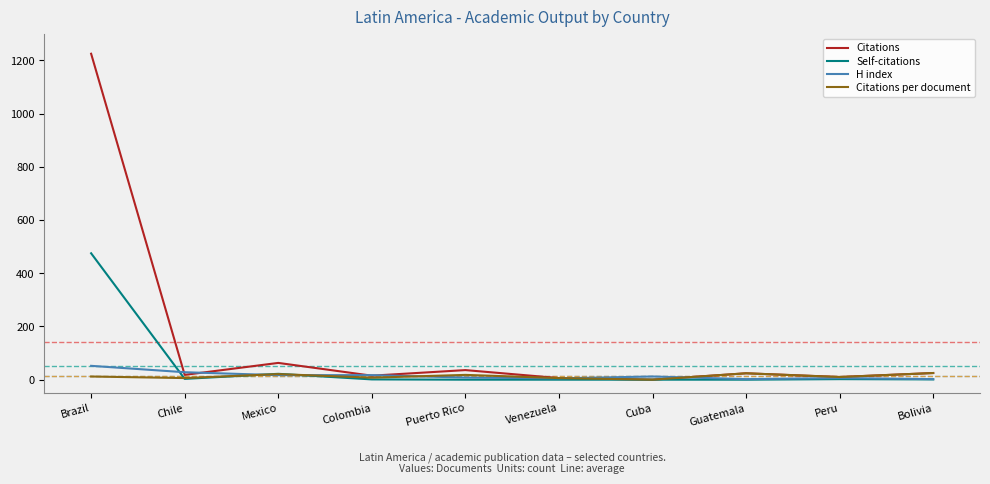

Is it true that Self-citations equals -213.6 at Cuba?

False